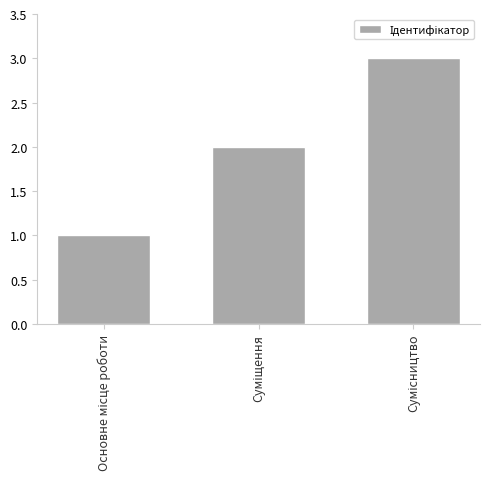

What is the sum of all values?

6